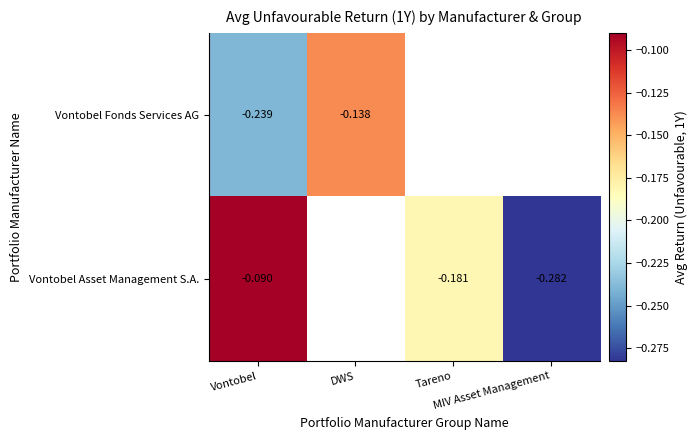

True or false: Vontobel Asset Management S.A. has a value of -0.1 at Vontobel.

True